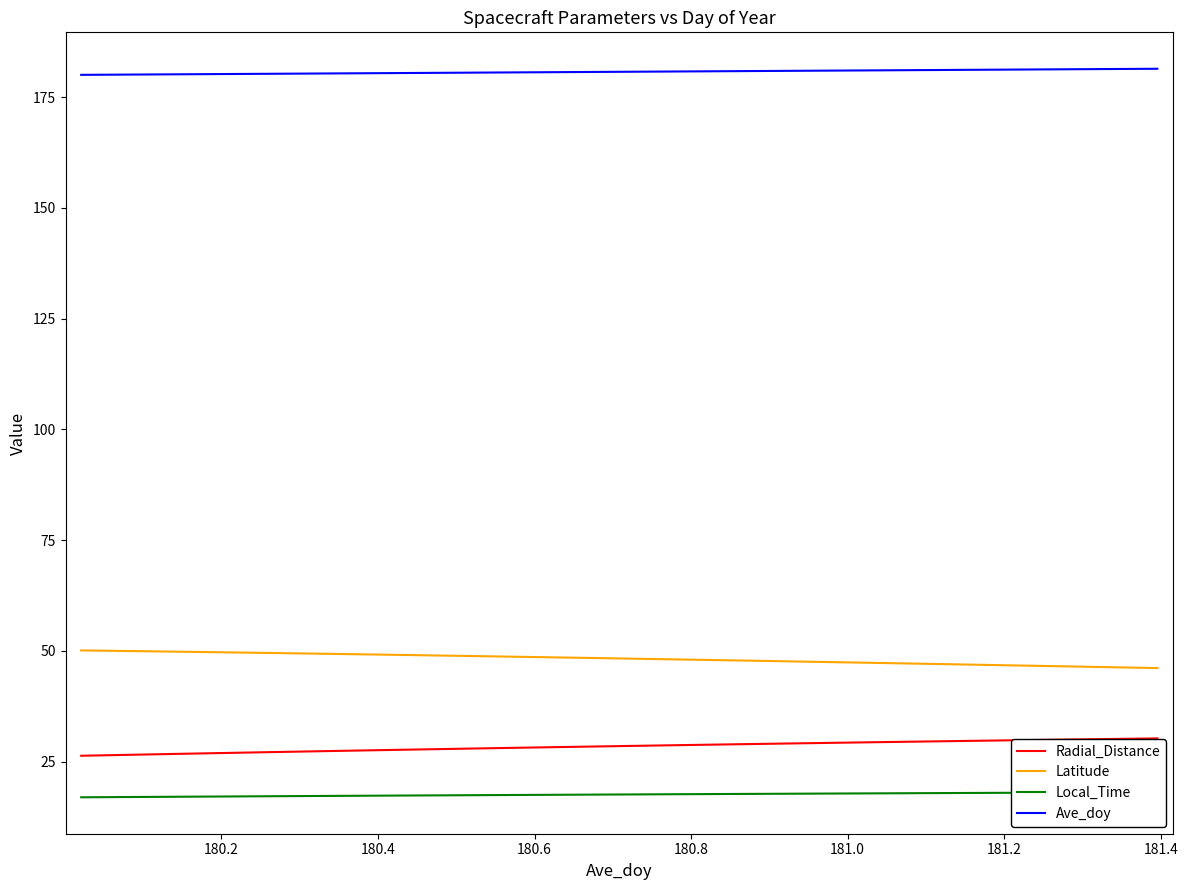

What is the minimum value for Latitude?

46.1